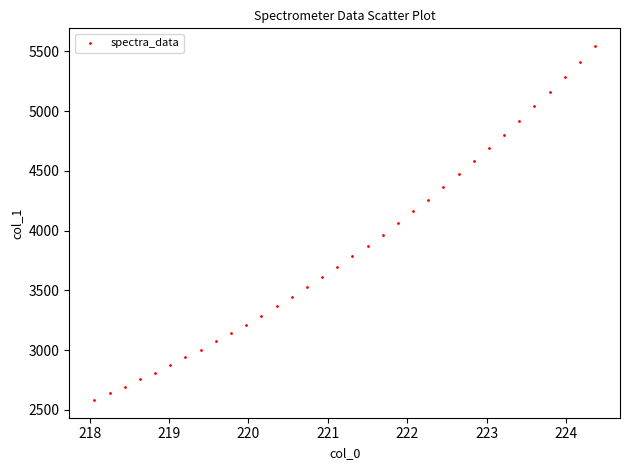

What is the range of Y values (max minus min)?

2961.7